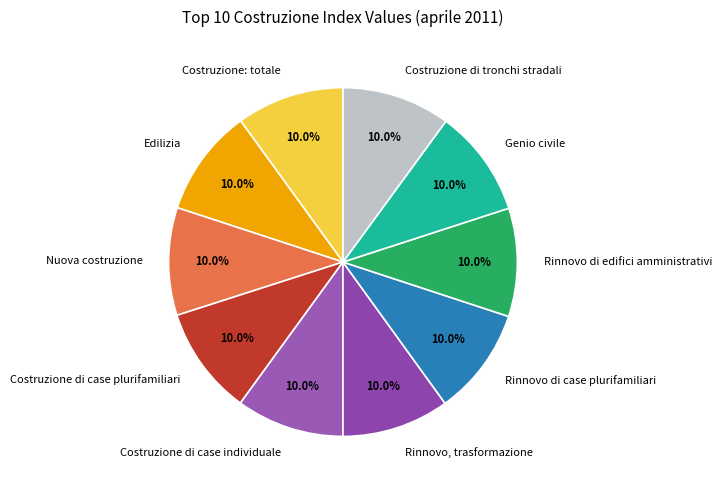

Combined, what portion of the pie is Costruzione di tronchi stradali and Edilizia?

20.0%